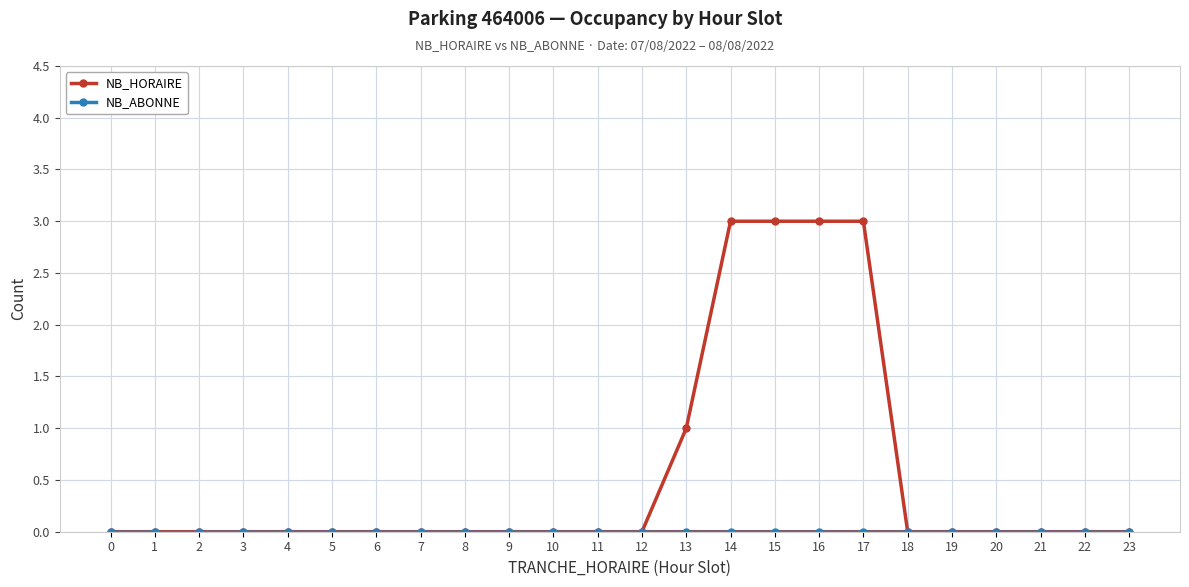

What is the value of the NB_HORAIRE point at the 17th from the left?

3